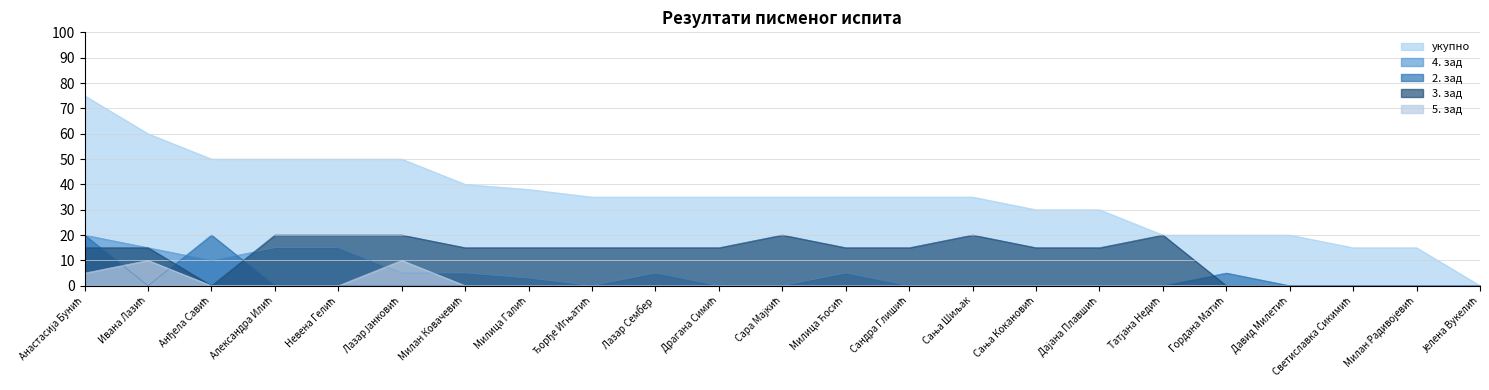

What are all the series names shown in the legend?

укупно, 4. зад, 2. зад, 3. зад, 5. зад